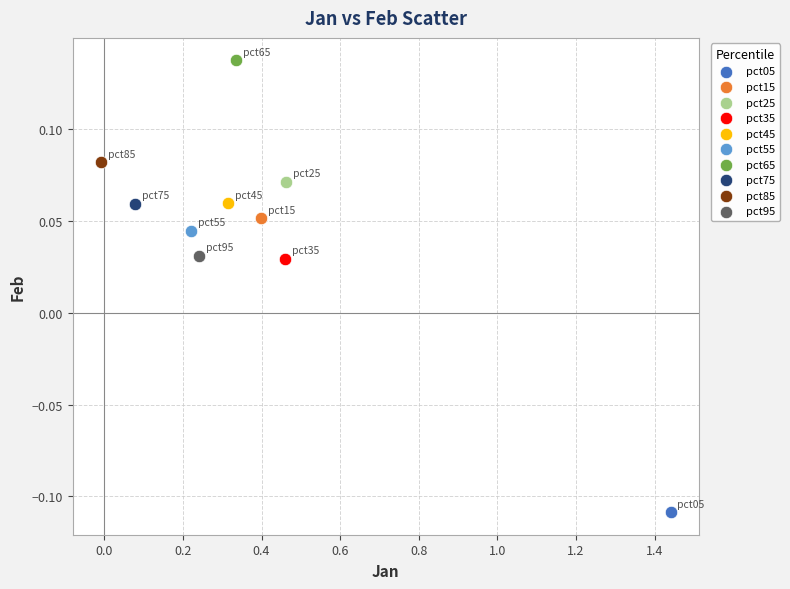

What are all the series names shown in the legend?

pct05, pct15, pct25, pct35, pct45, pct55, pct65, pct75, pct85, pct95